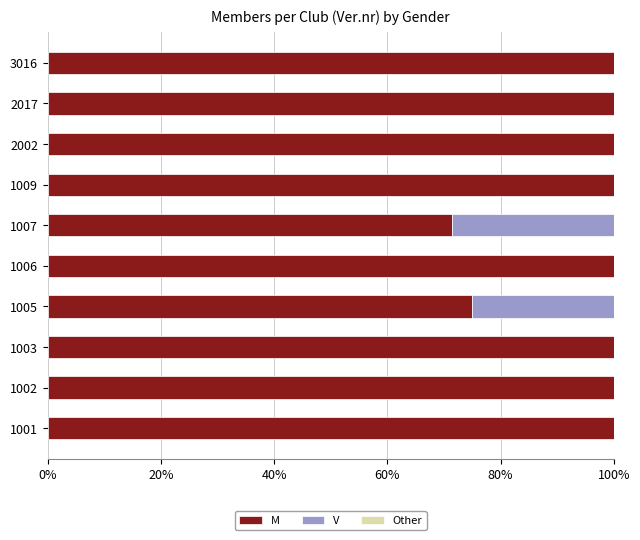

What is the sum of all M values?

946.4